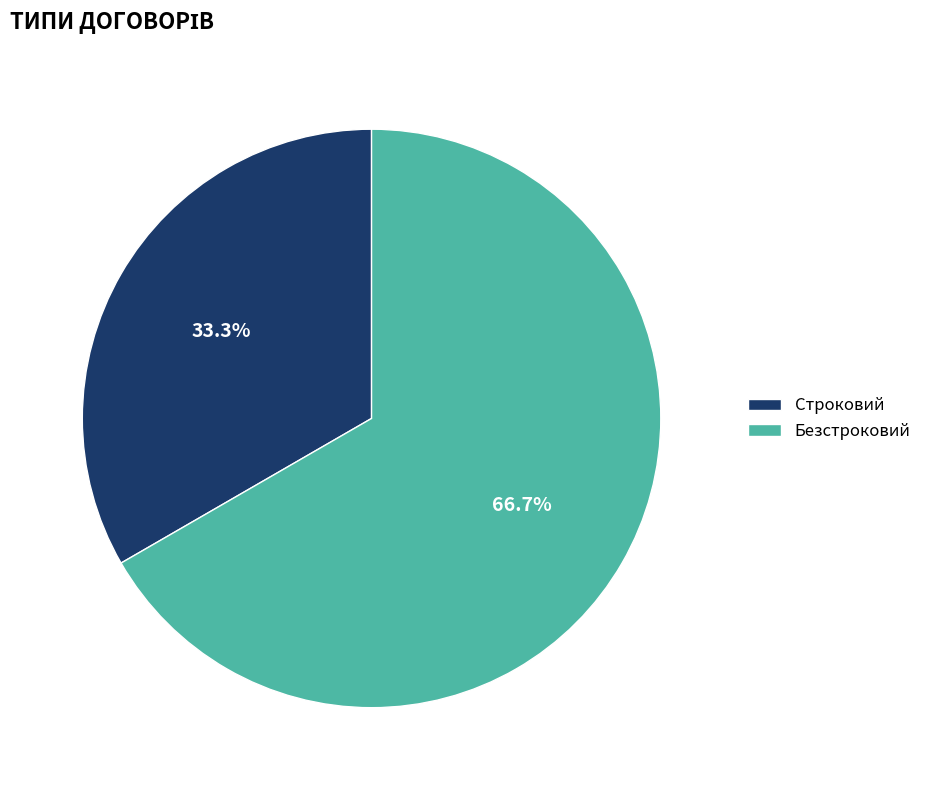

What percentage is the Безстроковий slice, to the nearest percent?

67%